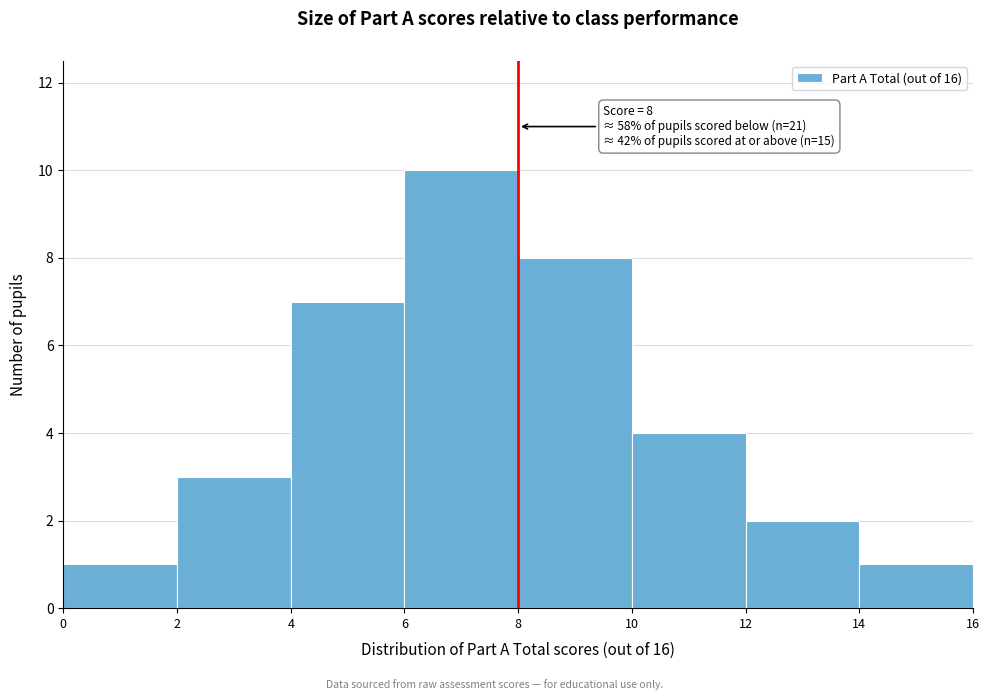

Which range on the x-axis has the tallest bar?

6 to 8